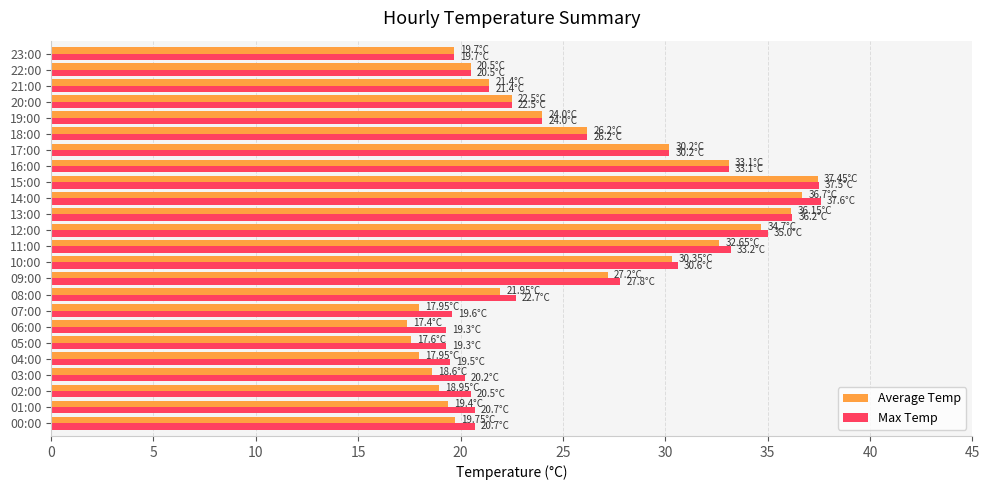

What is the minimum value for Average Temp?

17.4